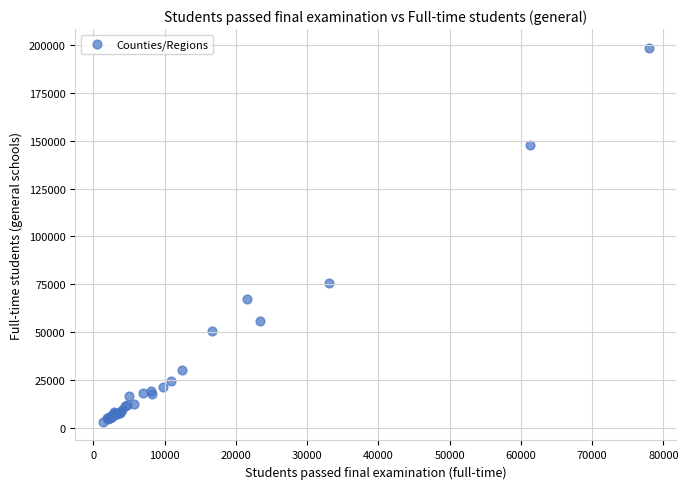

What Y value in the scatter plot is closest to 100903?

75736